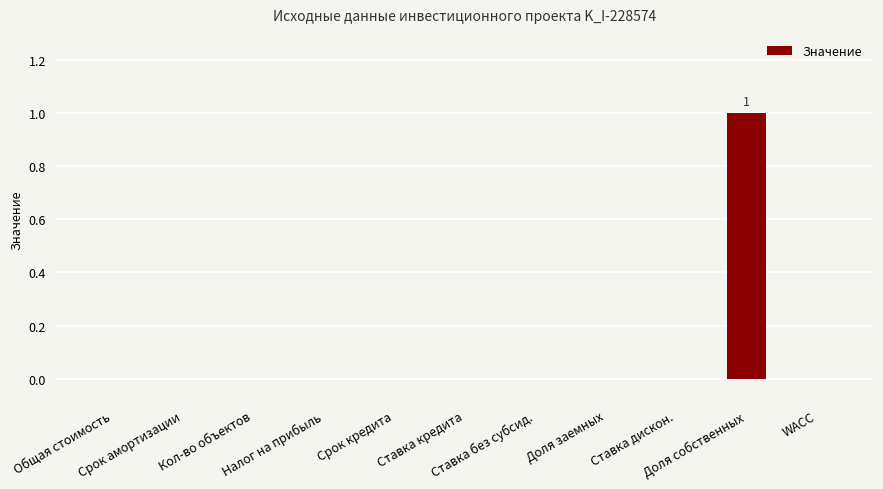

Is it true that the value at Срок кредита is 0?

True